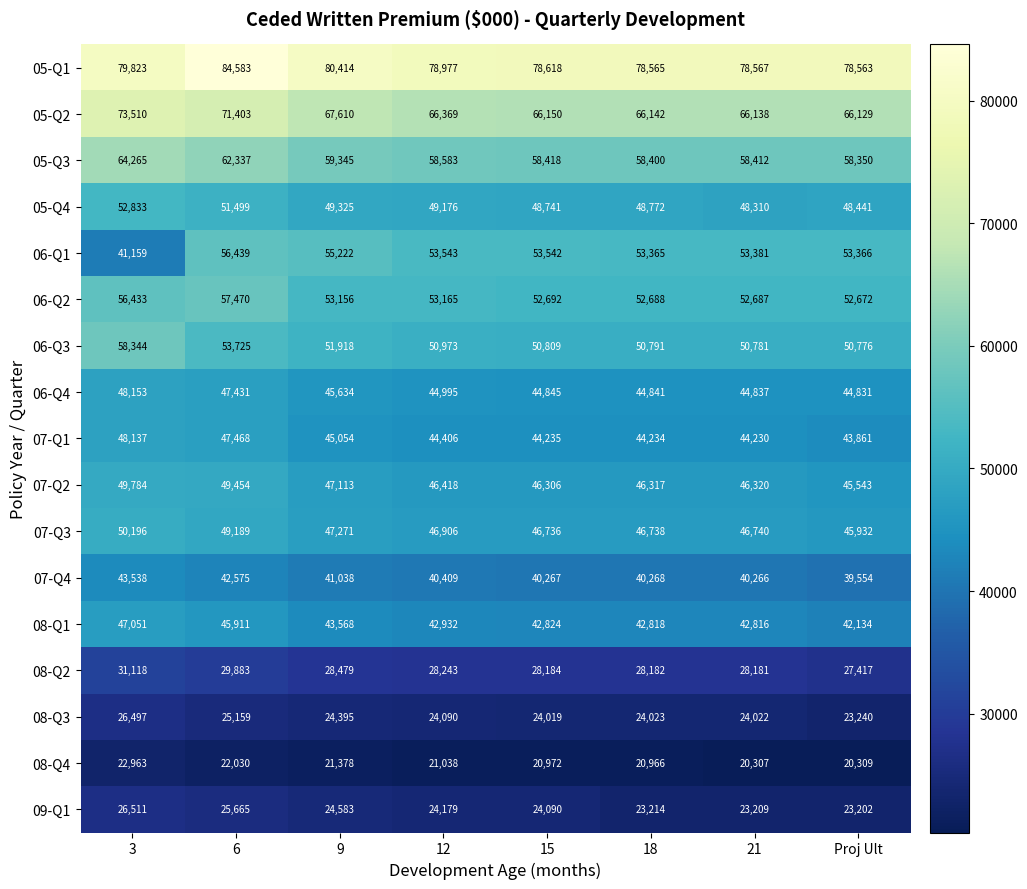

Which series has the widest spread of values?

06-Q1